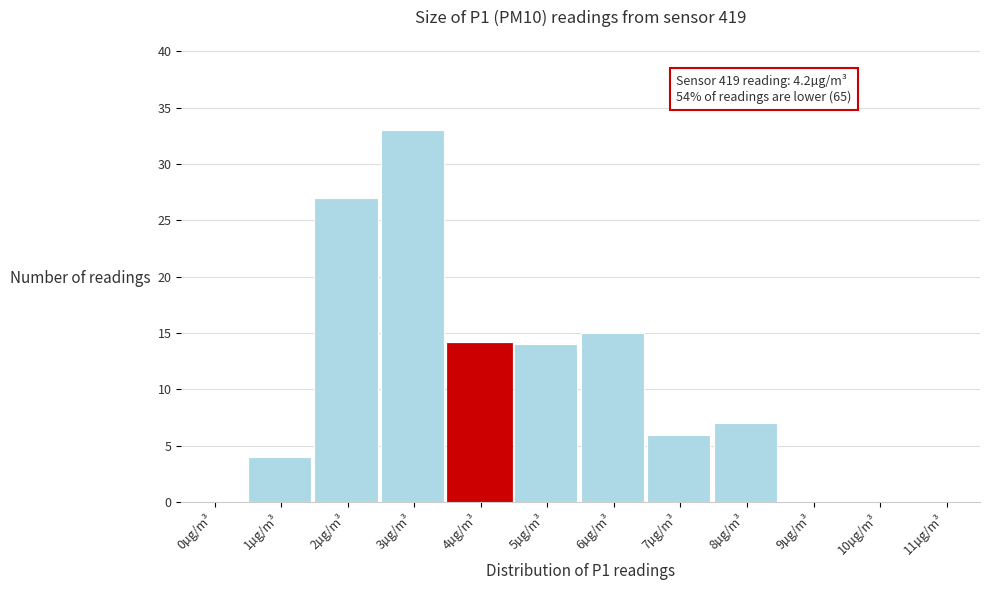

Is it true that the value at 4µg/m³ is 4?

False